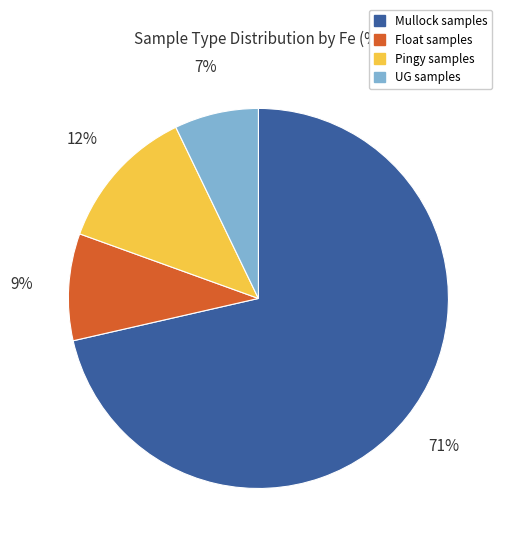

Rank the categories by value from lowest to highest.

UG, Float, Pingy, Mullock